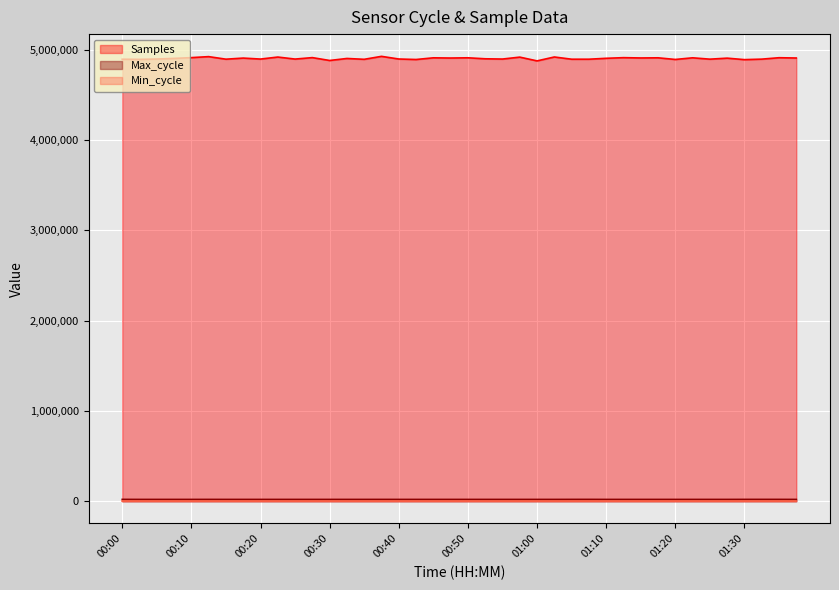

How many series are shown in this chart?

3